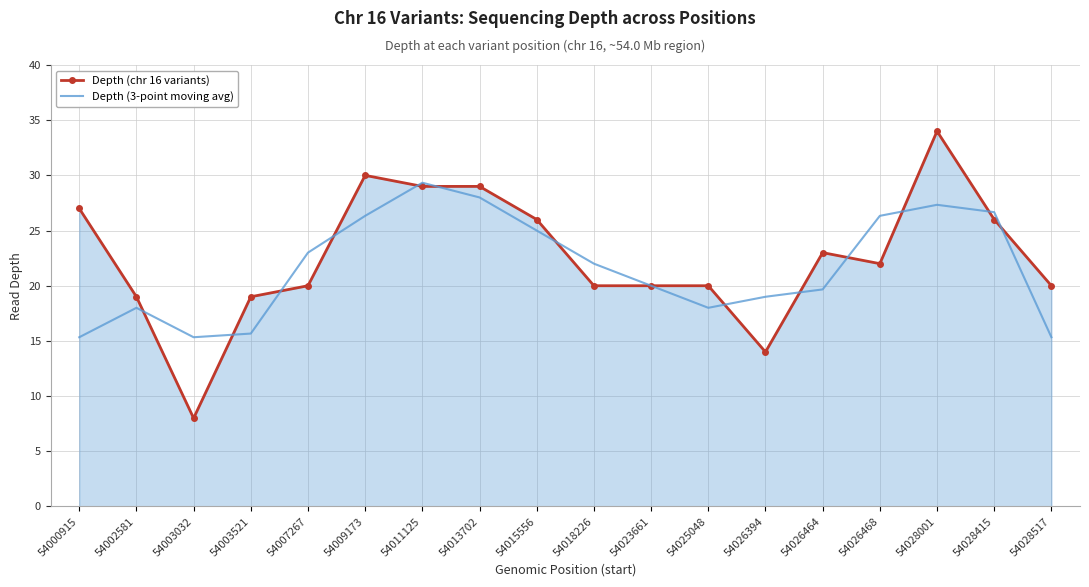

Which series changed the most between 54028001 and 54028517?

Depth (chr 16 variants)